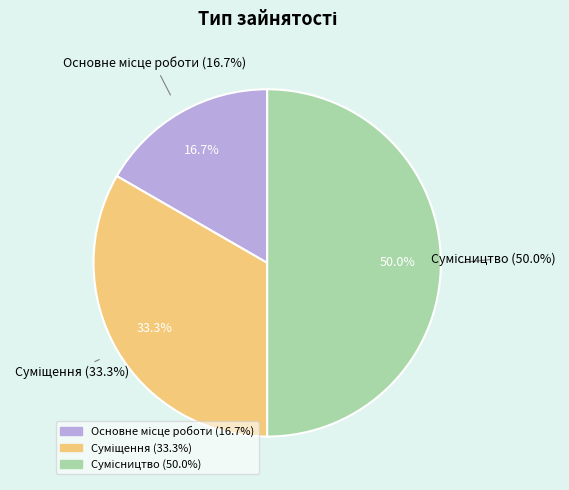

Rank the categories by value from lowest to highest.

Основне місце роботи, Суміщення, Сумісництво